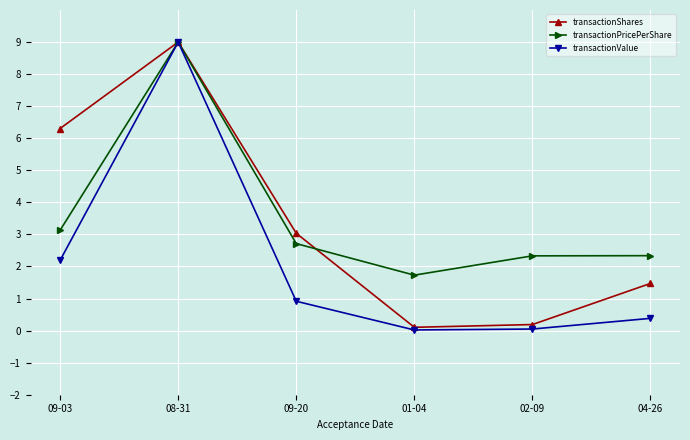

At which category is the sum across all series the highest?

08-31